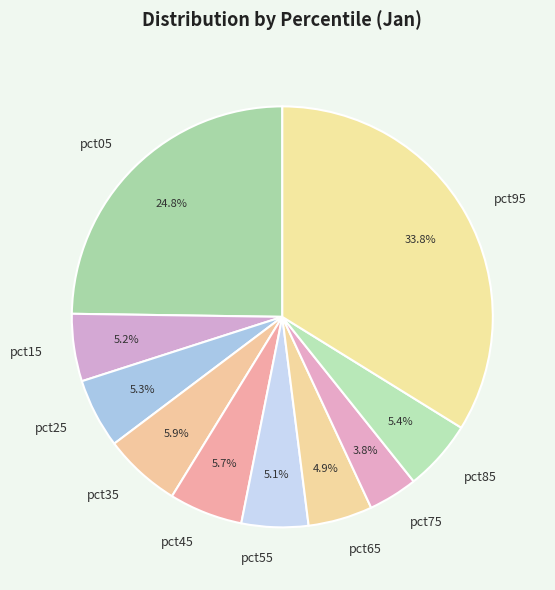

How many segments does this pie chart have?

10